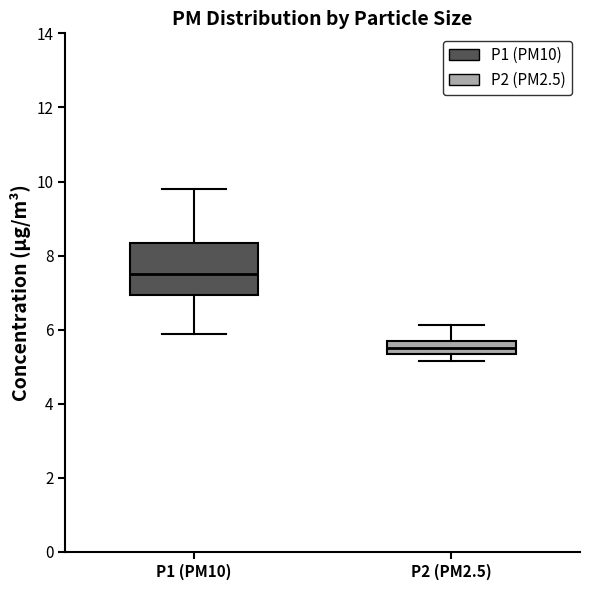

Reading left to right, transcribe this box plot: for each box, give where its median line is, the range the box spans, and where its two whiskers end, as read against the y-axis. The values are not printed on the chart, so give them approximately, as read against the axis.

P1 (PM10): median 7.4, box 7.0 to 8.4, whiskers 5.8 to 9.8
P2 (PM2.5): median 5.6 (inside the box), box 5.4 to 5.6, whiskers 5.2 to 6.2